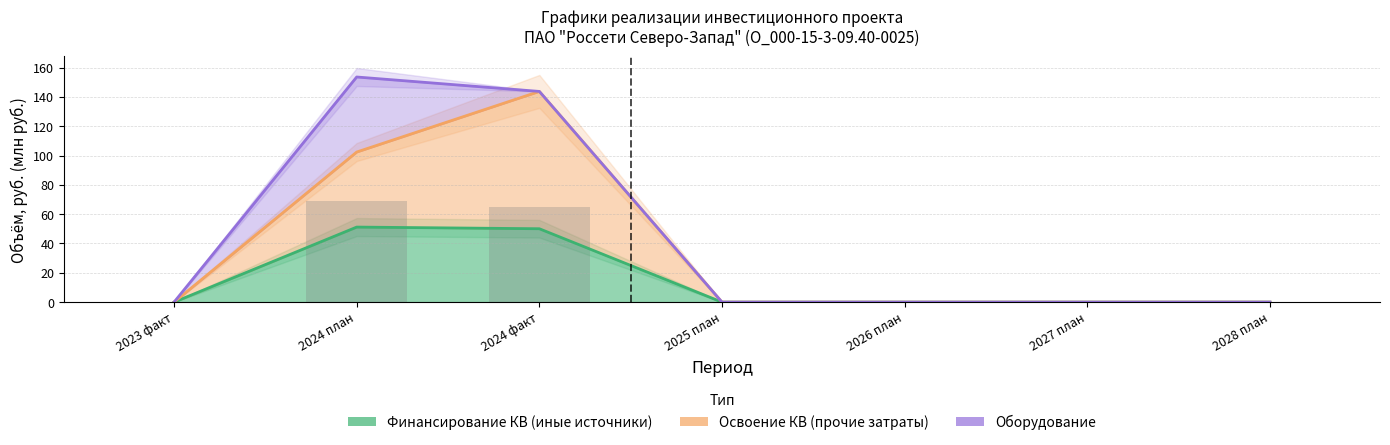

Count the number of categories in the chart.

7